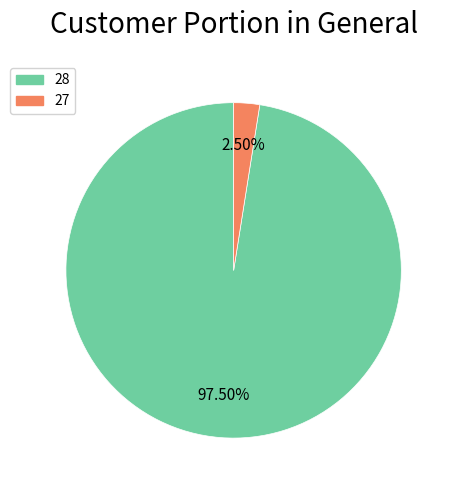

Is there any slice that represents more than half of the pie?

Yes